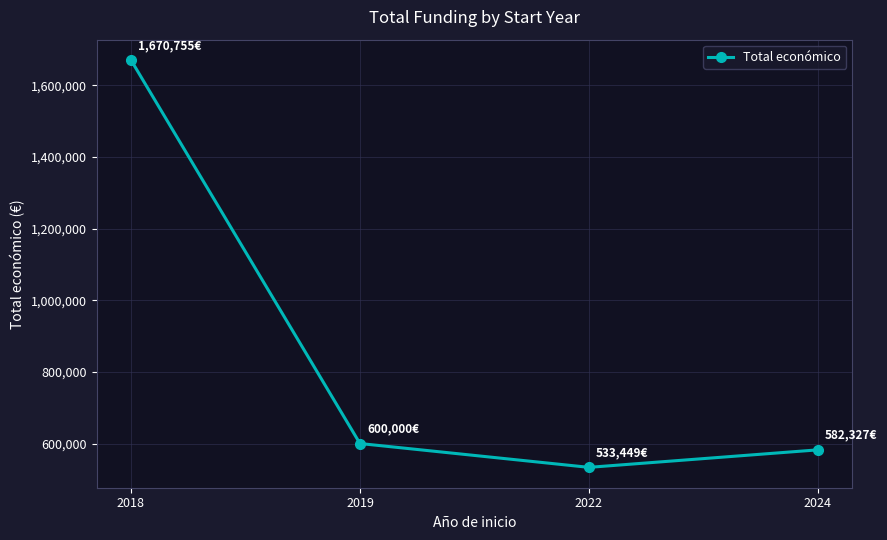

List the labels in order of value, smallest first.

2022, 2024, 2019, 2018